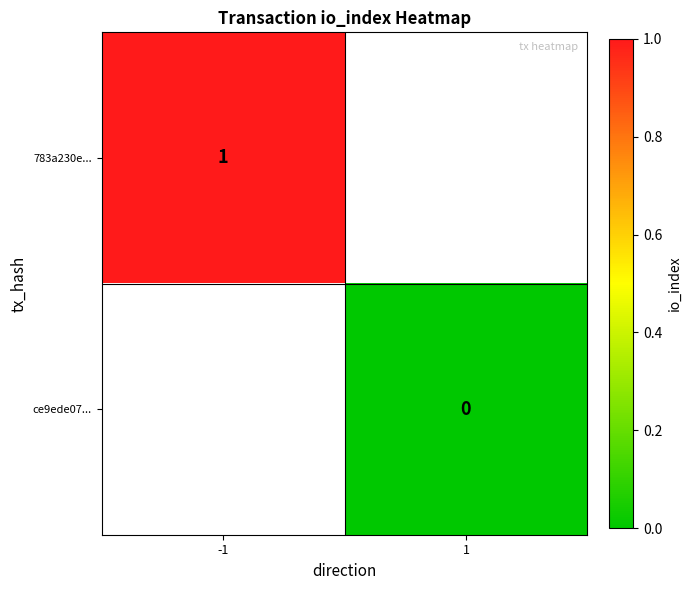

Is it true that 783a230e... equals 1 at -1?

True